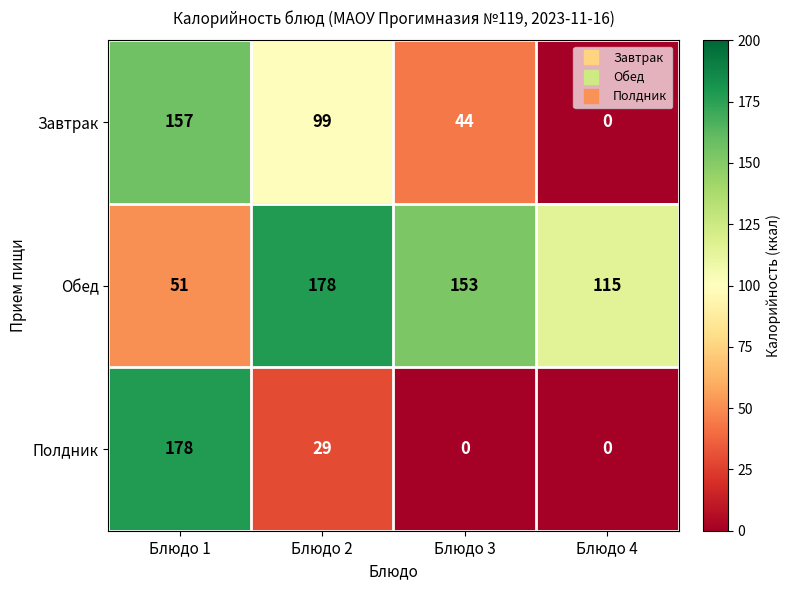

Reading left to right, list all the values displayed in this chart.

Завтрак: 157	99	44	0
Обед: 51	178	153	115
Полдник: 178	29	0	0